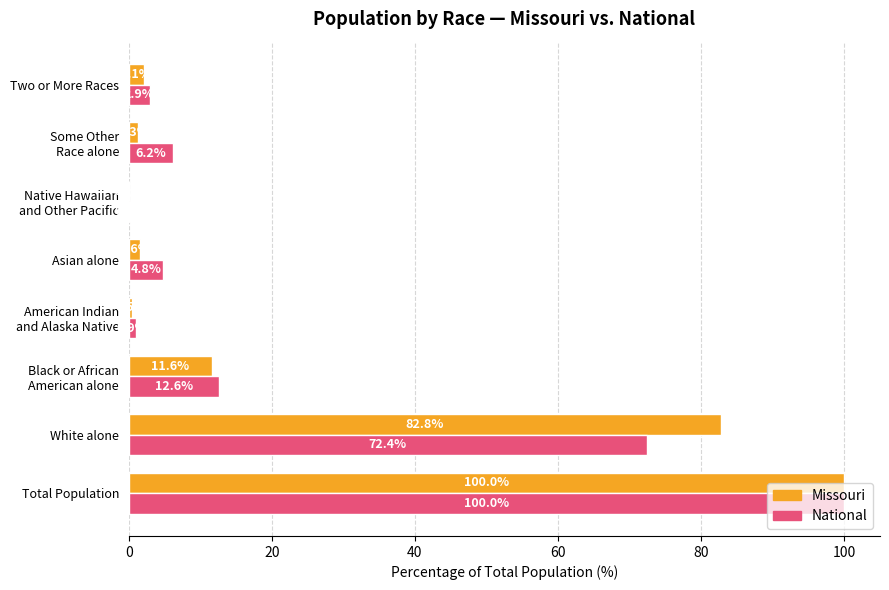

What is the sum of all Missouri values?

200.0